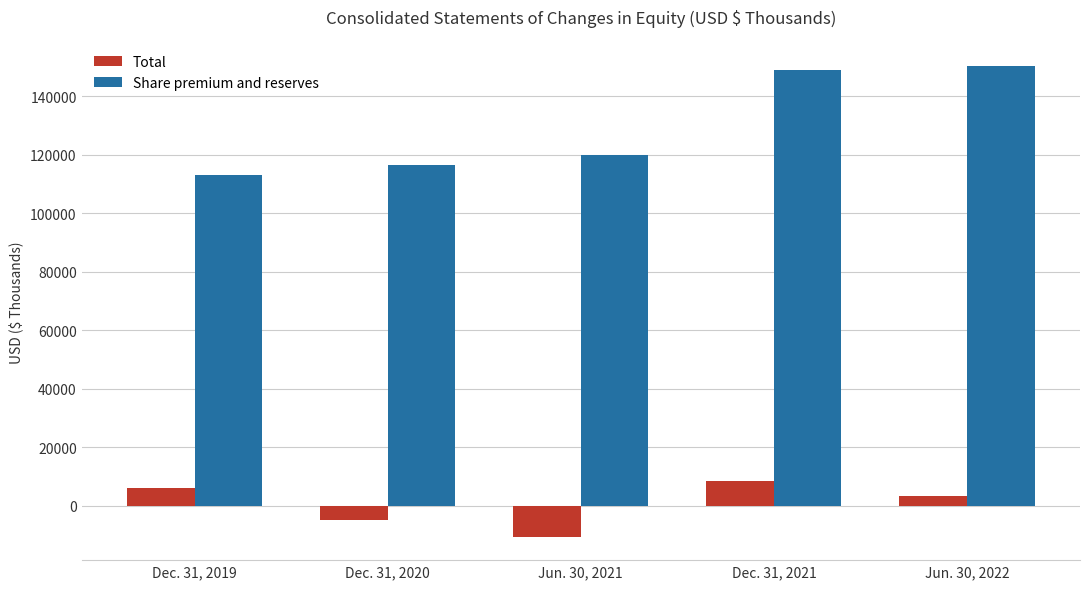

What is the total value across all series at Dec. 31, 2021?

157480